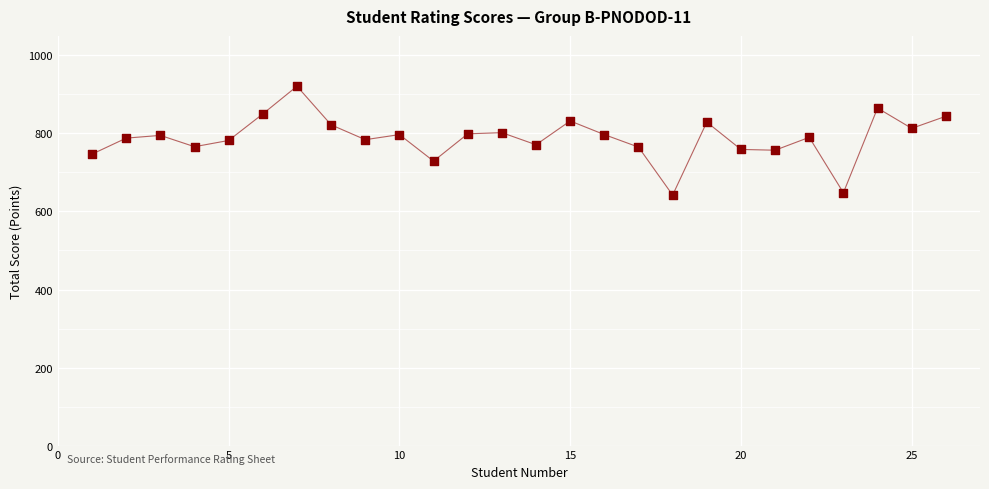

What is the range of X values (max minus min)?

25